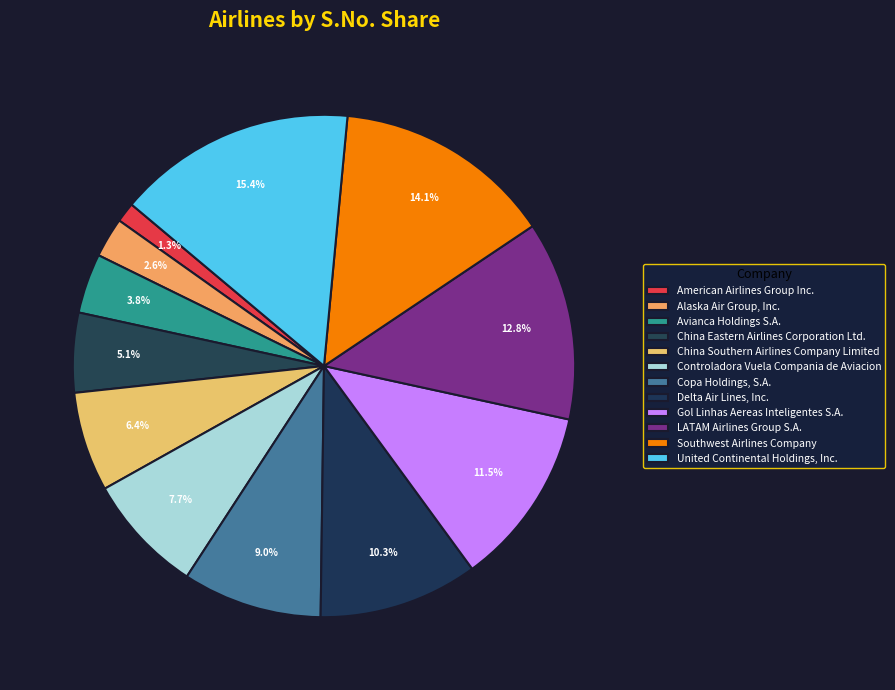

Which slice is the smallest?

American Airlines Group Inc.